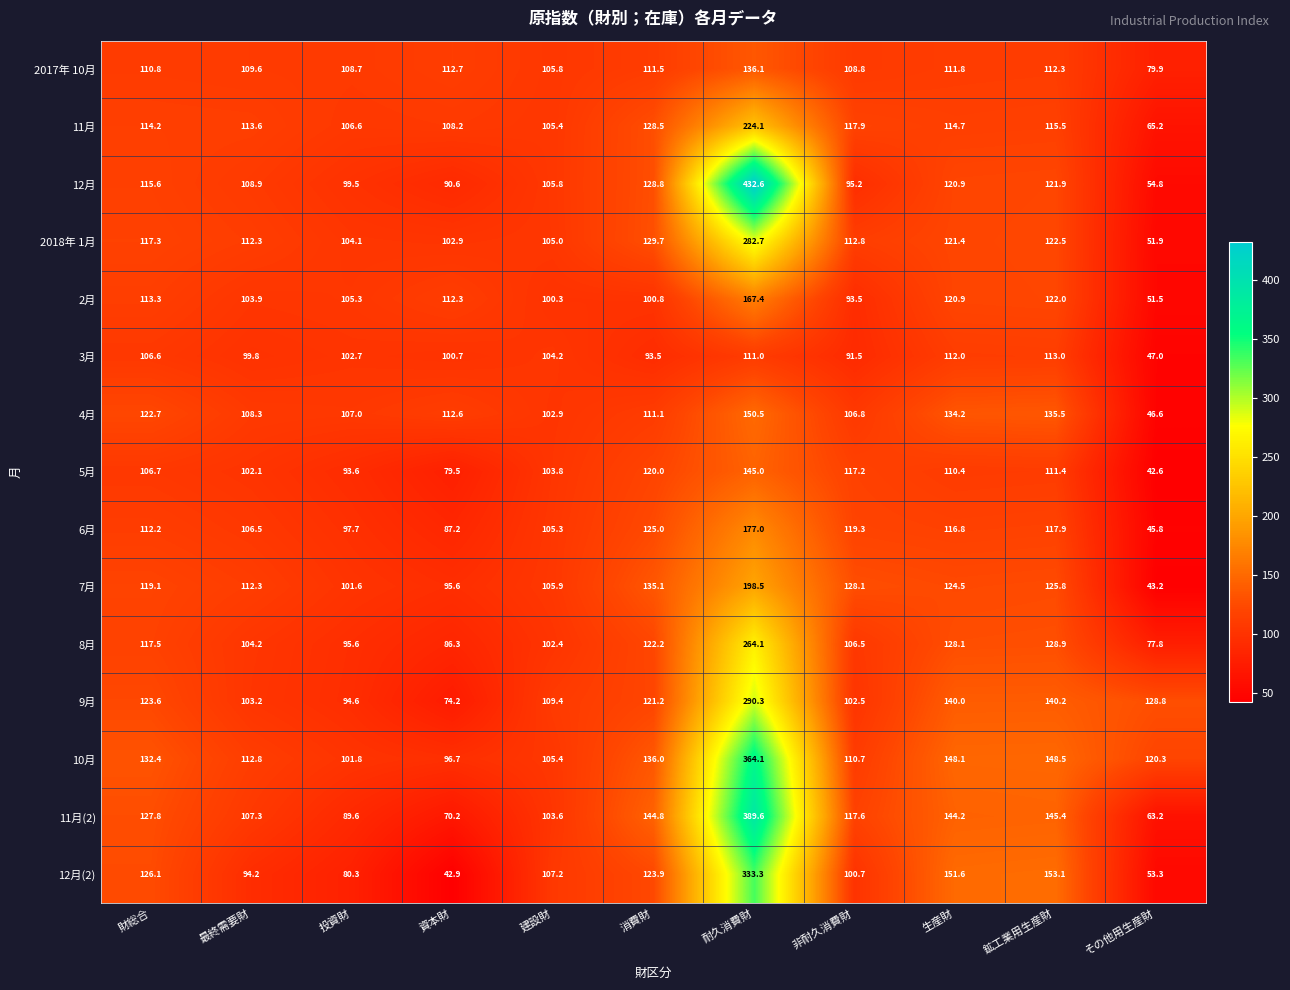

What is the total value across all series at 消費財?

1832.1